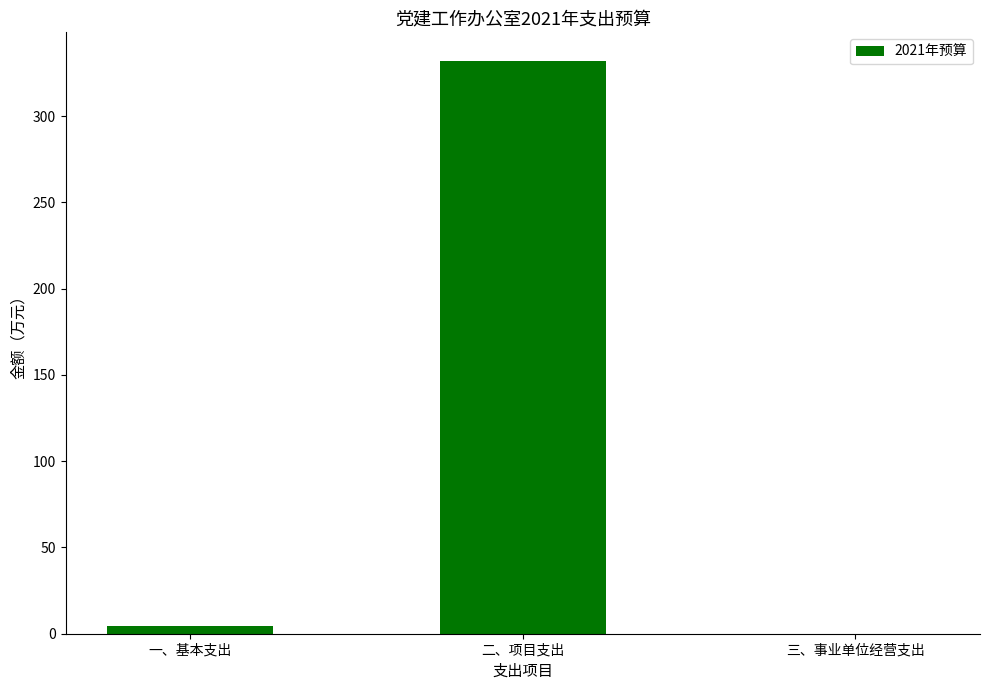

How many positive values are there?

2